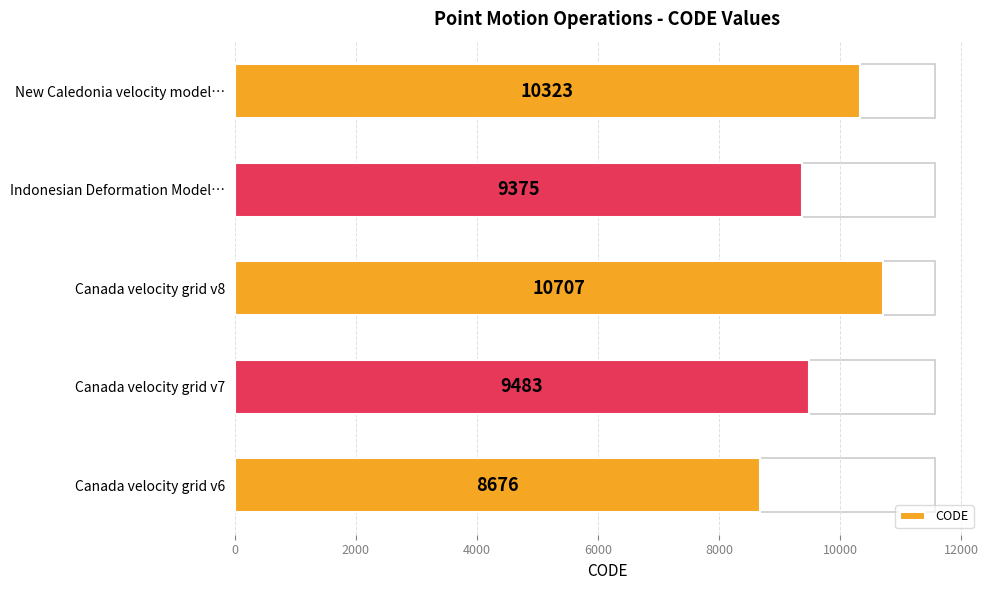

Are the bars horizontal?

Yes